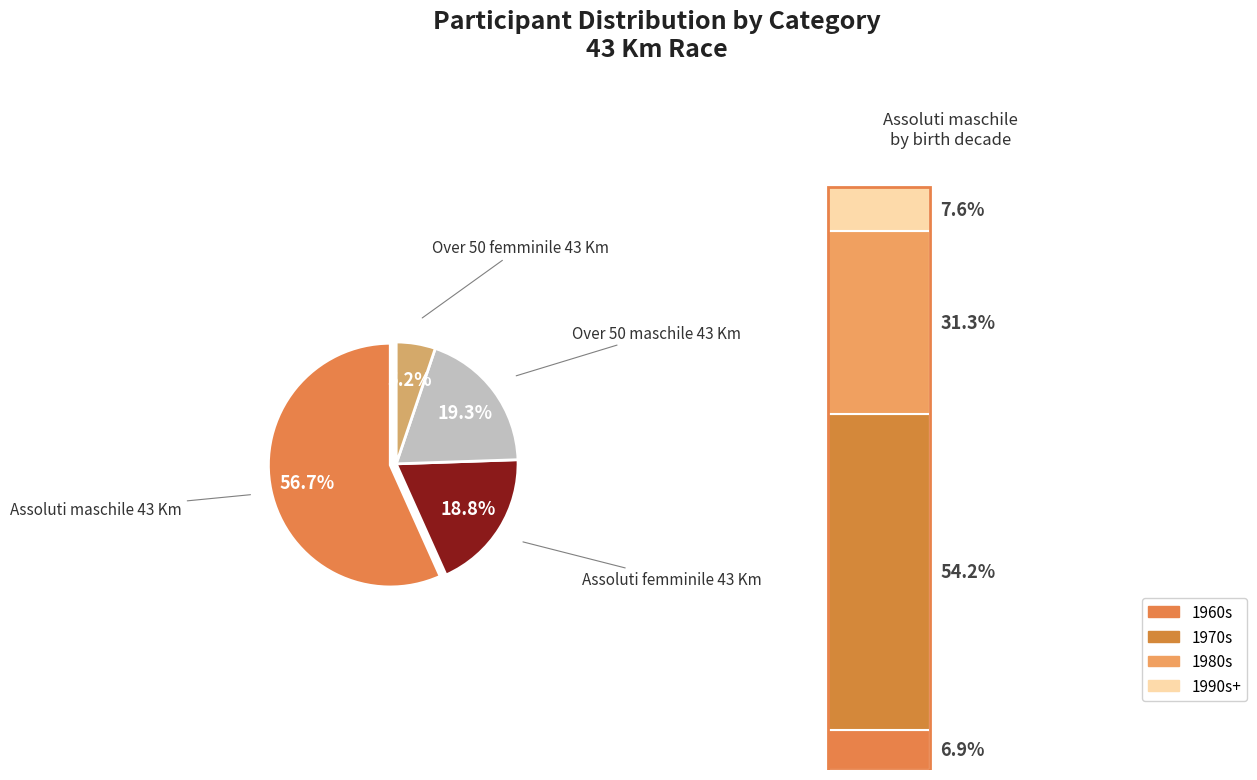

To the nearest percent, what portion does Assoluti maschile 43 Km represent?

57%